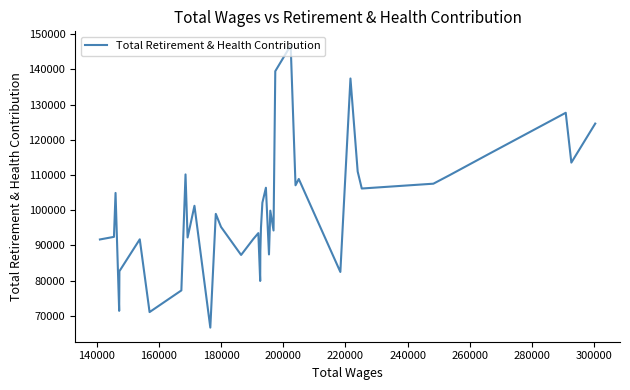

What is the smallest value displayed?

66625